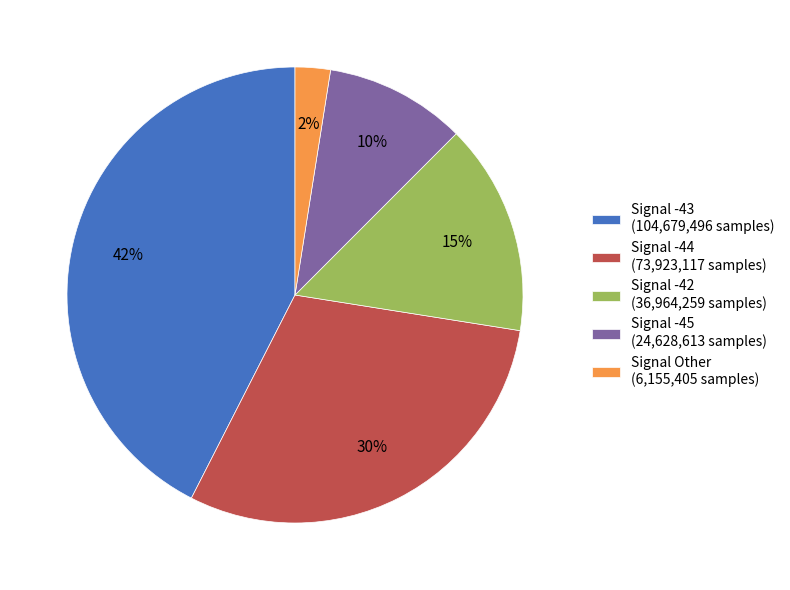

Is it true that Signal -43 (104,679,496 samples) is 42% of the pie?

True